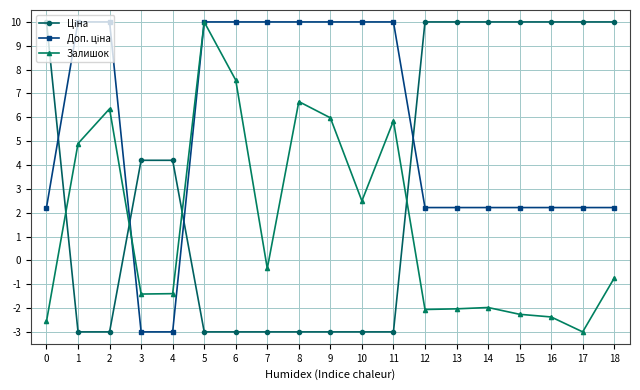

True or false: Залишок has a value of -2.0 at 14.

True